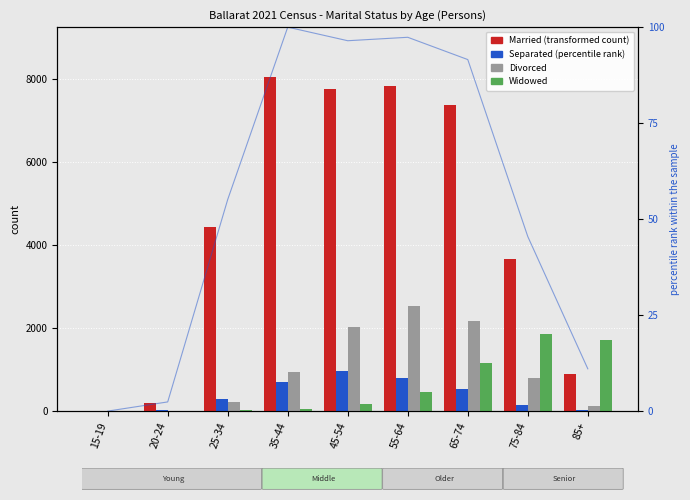

Is it true that Widowed equals 1154 at 65-74?

True